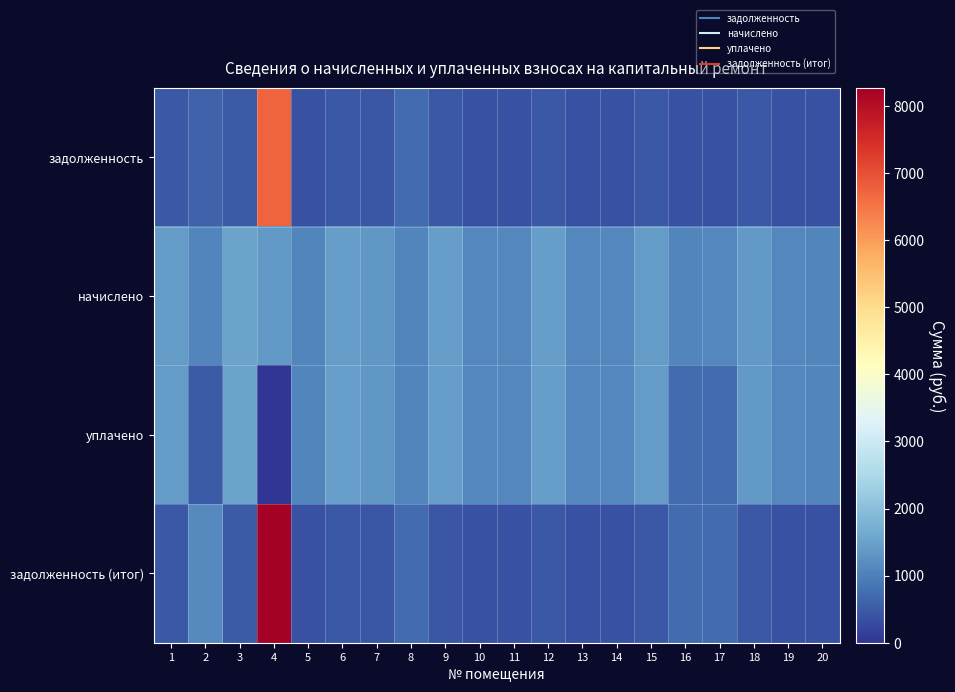

List the series in order of their overall mean, lowest first.

задолженность, задолженность (итог), уплачено, начислено